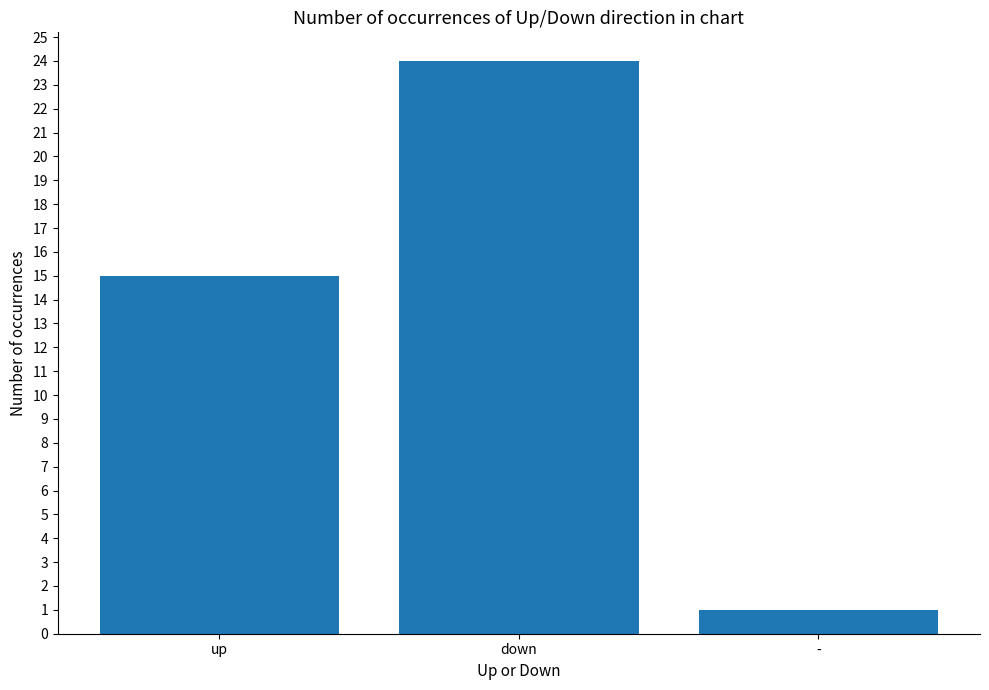

What is the minimum value shown in the chart?

1